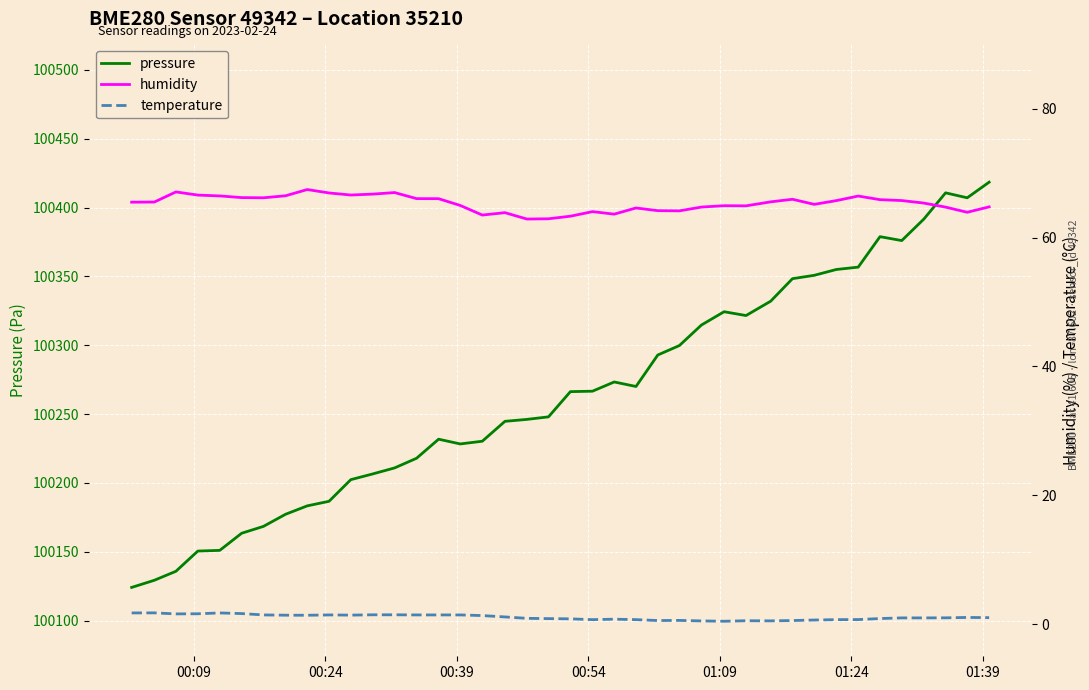

What is the minimum value for pressure?

100124.2